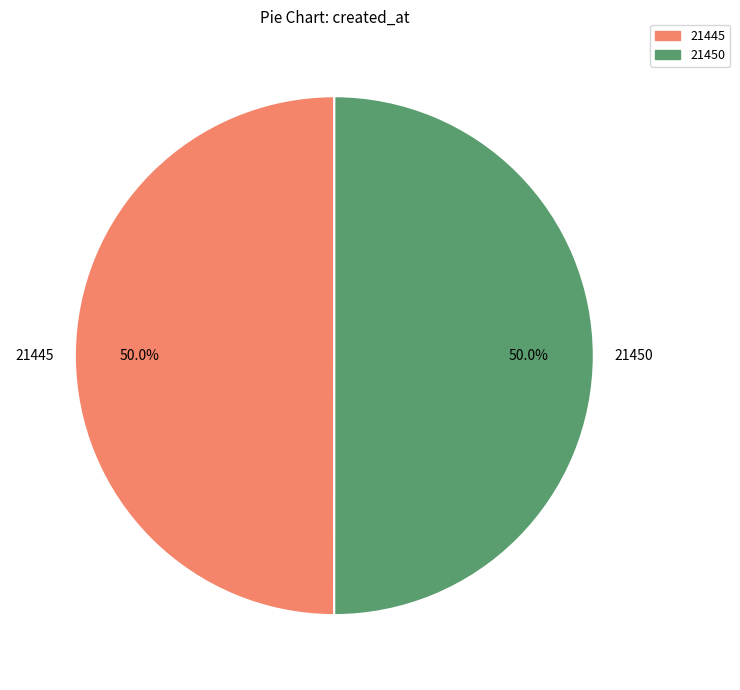

What percentage is NOT represented by 21450?

50.0%